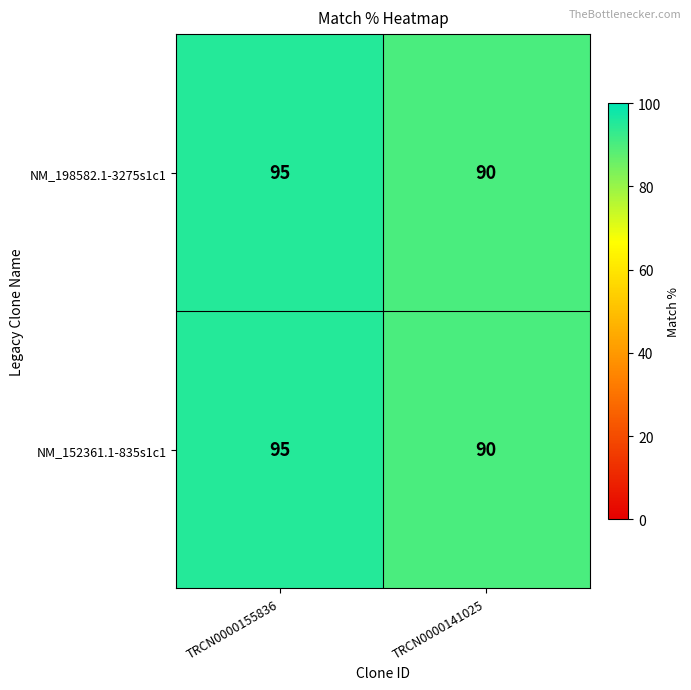

Rank the categories by NM_198582.1-3275s1c1 value from highest to lowest.

TRCN0000155836, TRCN0000141025